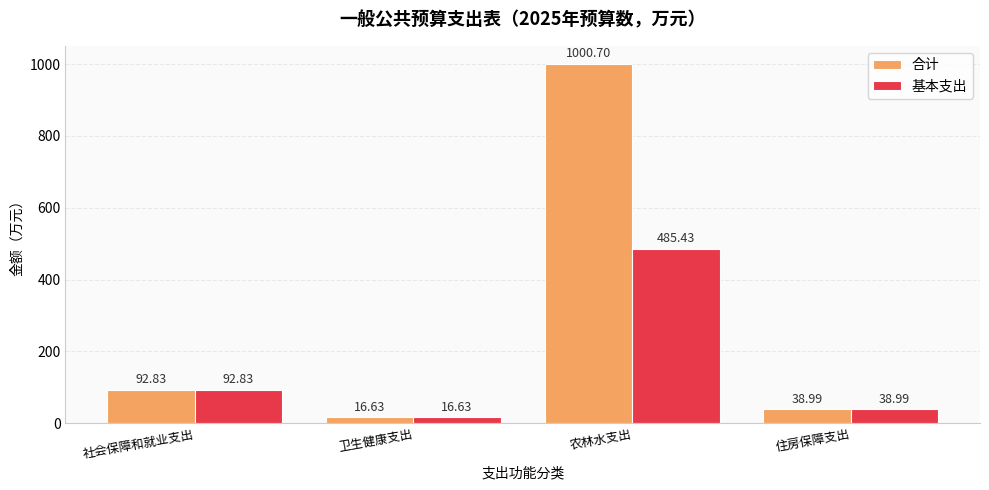

Rank the series at 农林水支出 from lowest to highest value.

基本支出, 合计